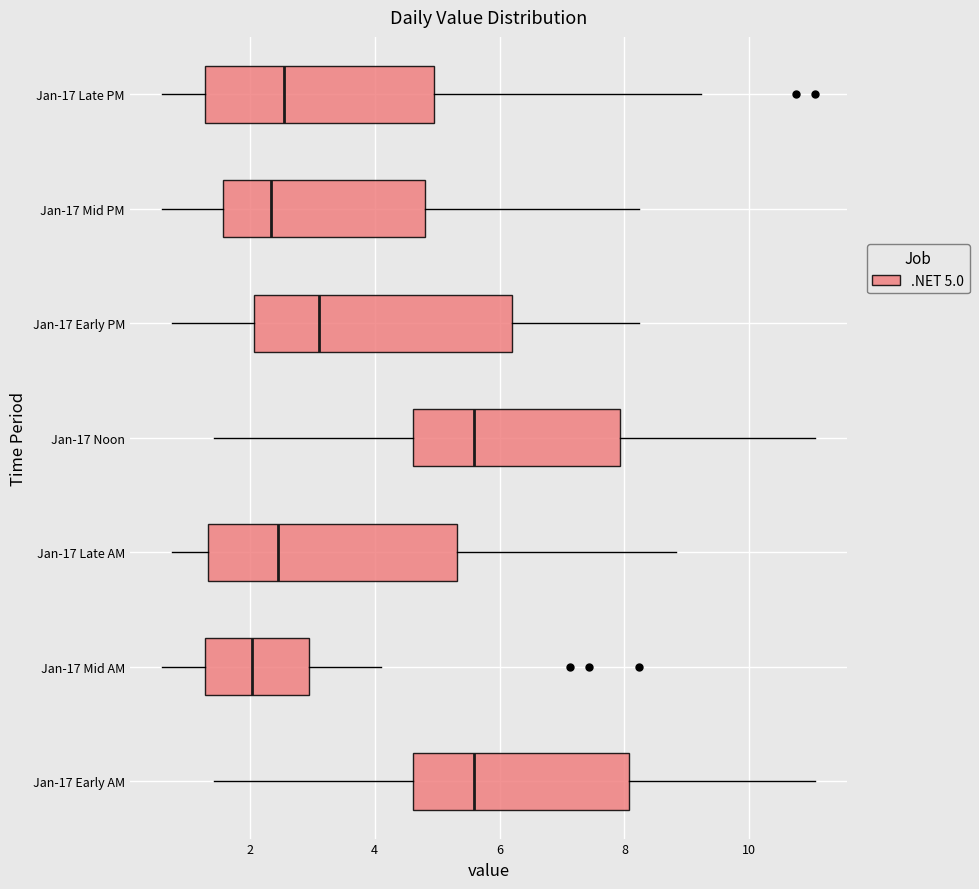

Where does the left whisker of the box for Jan-17 Early AM end on the x-axis? The values are not printed on the chart, so give them approximately, as read against the axis.

1.4